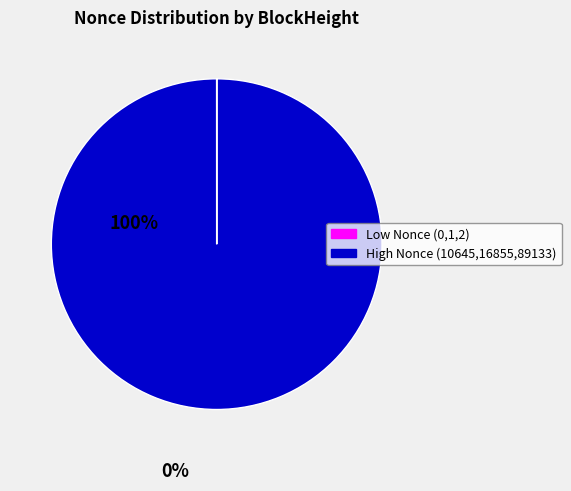

Is there a majority slice in this chart?

Yes